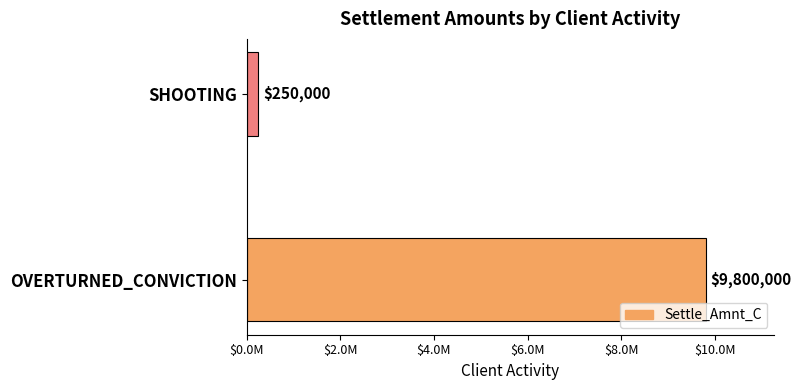

Are the bars horizontal?

Yes